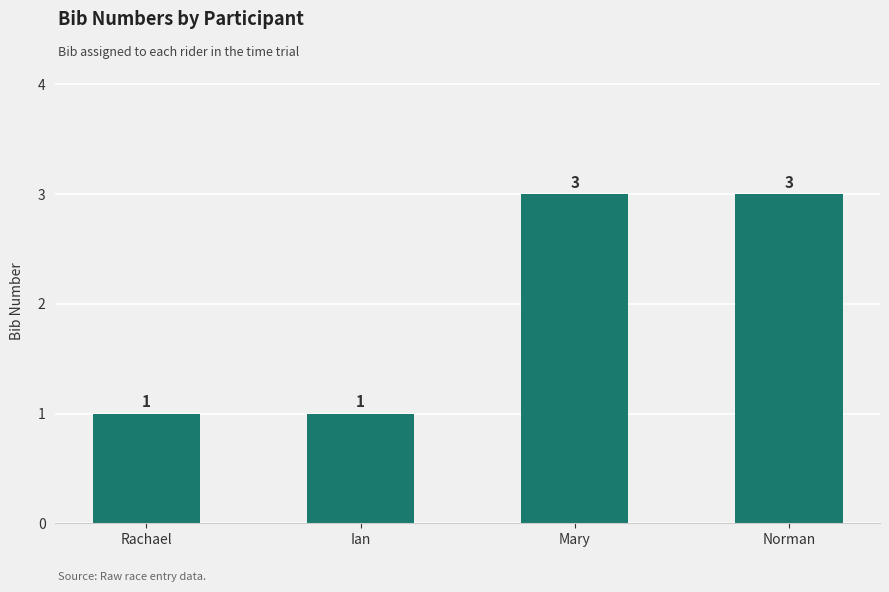

Reading left to right, extract all data points from this chart.

1	1	3	3